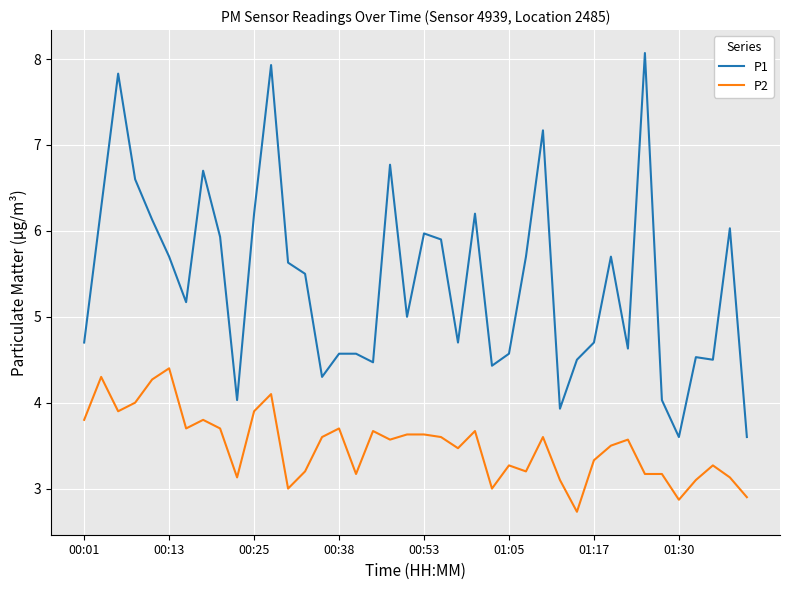

Which series has the largest range (max minus min)?

P1